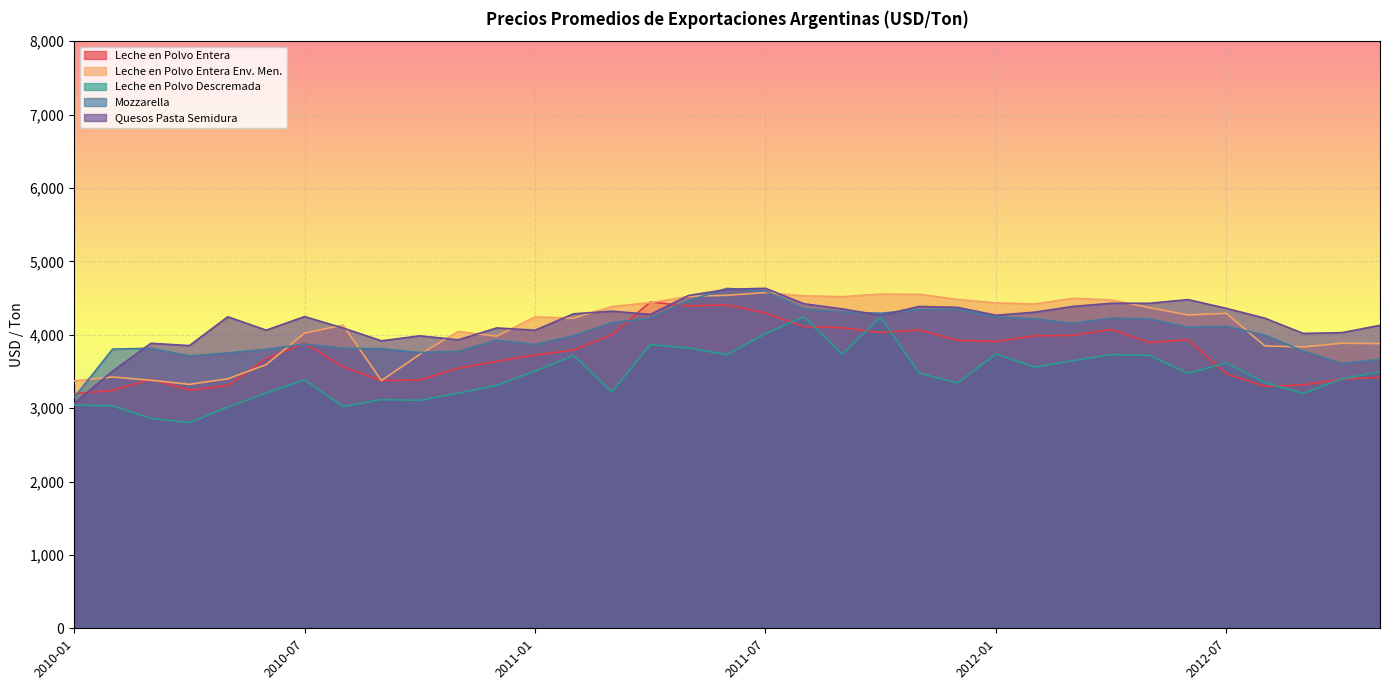

What is the value of the Leche en Polvo Entera point at the 3rd from the left?

3391.6